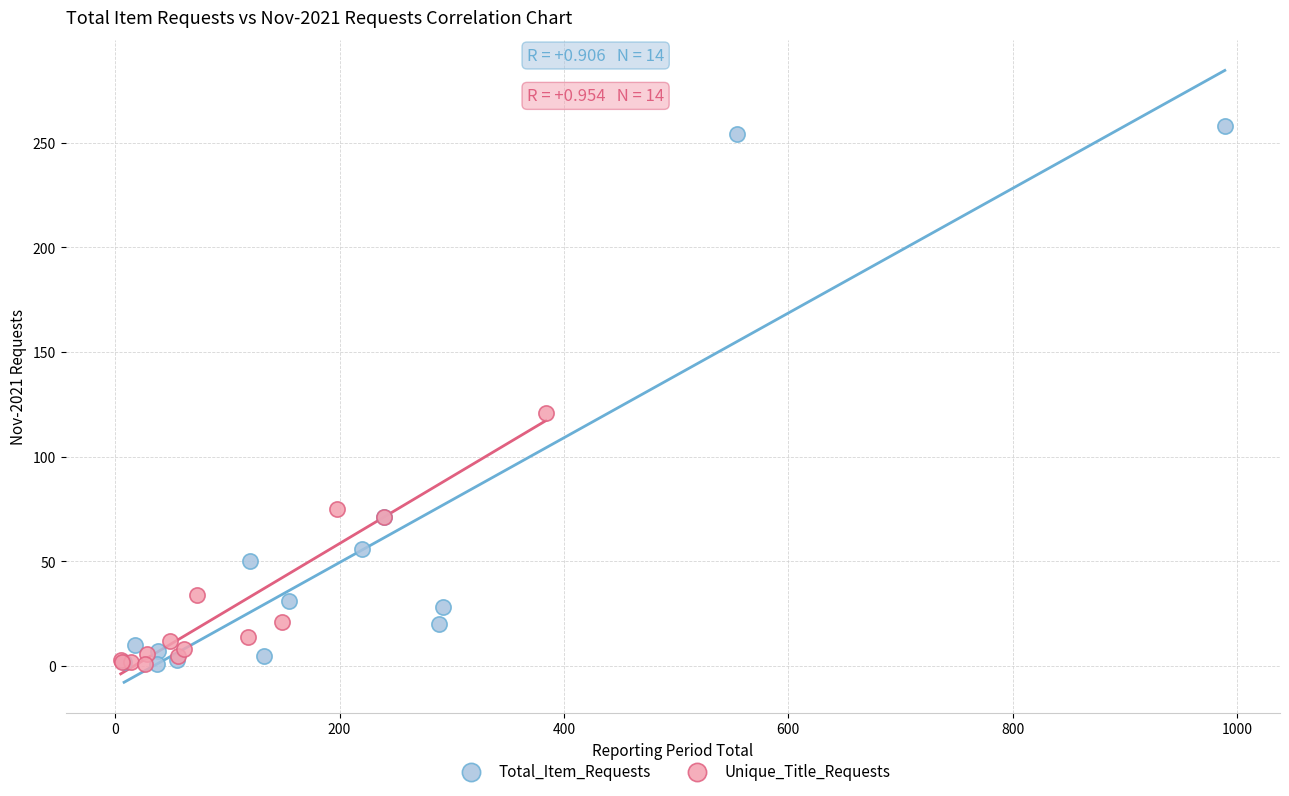

Which series has the largest Y range (max minus min)?

Total_Item_Requests